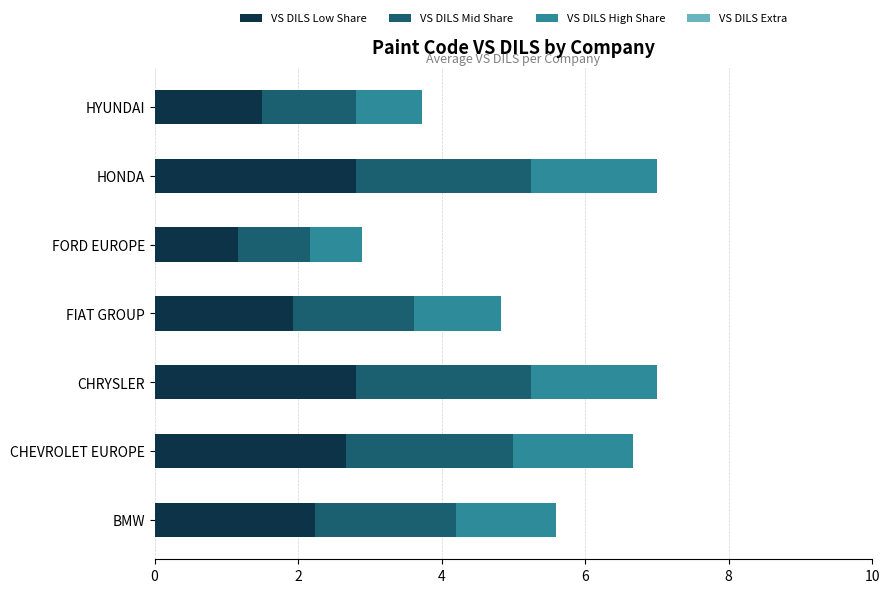

What is the maximum value for VS DILS Low Share?

2.8